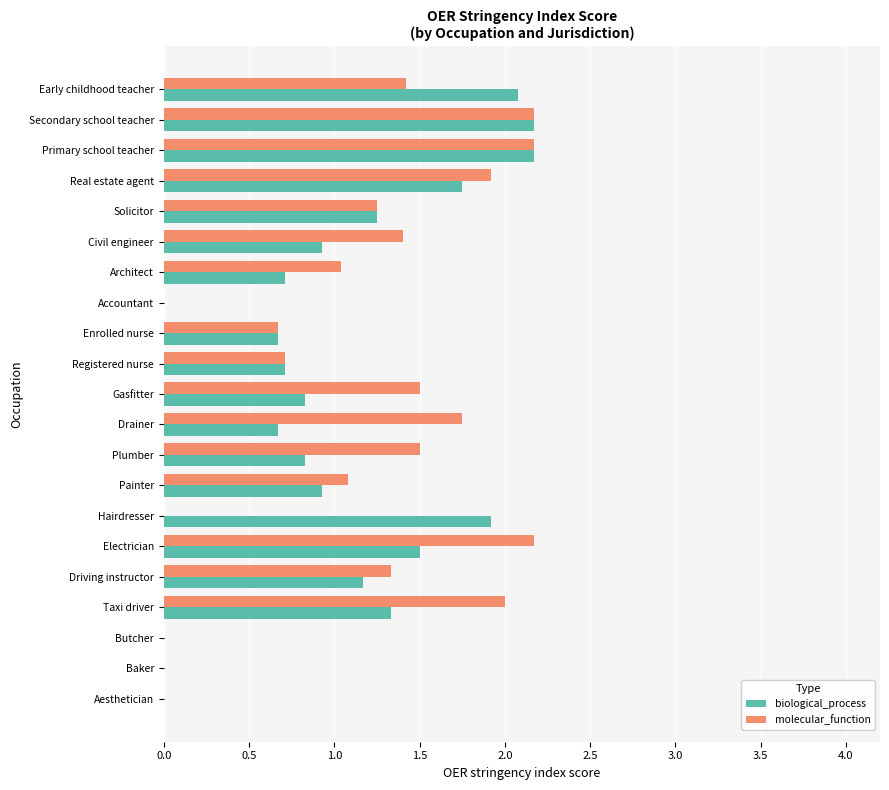

What is the maximum value for biological_process?

2.2